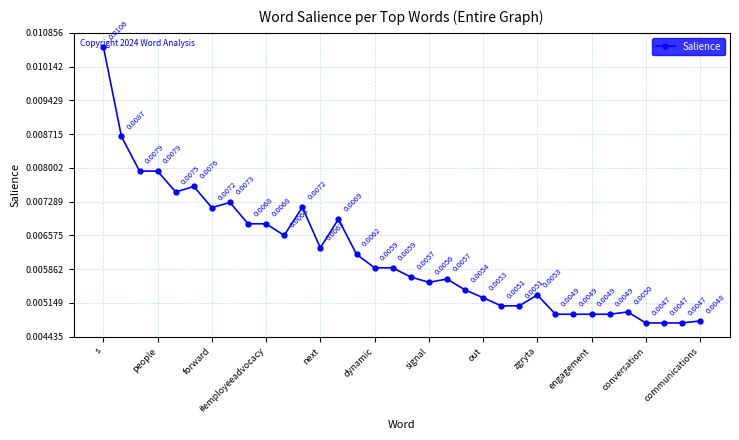

True or false: there are more than 2 points higher than both neighbors.

True